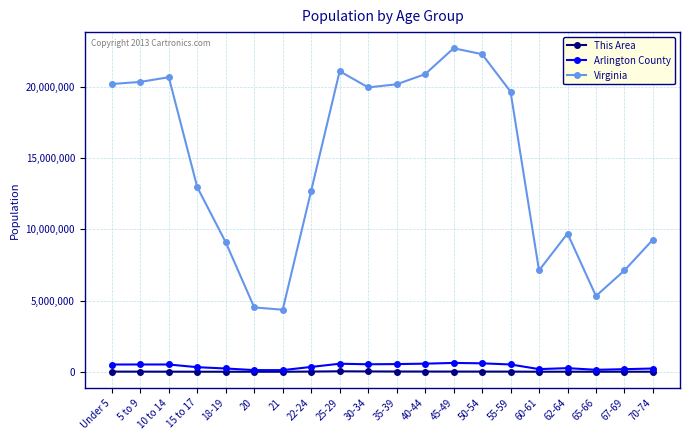

What is the value of the Arlington County point at the 5th from the left?

230008